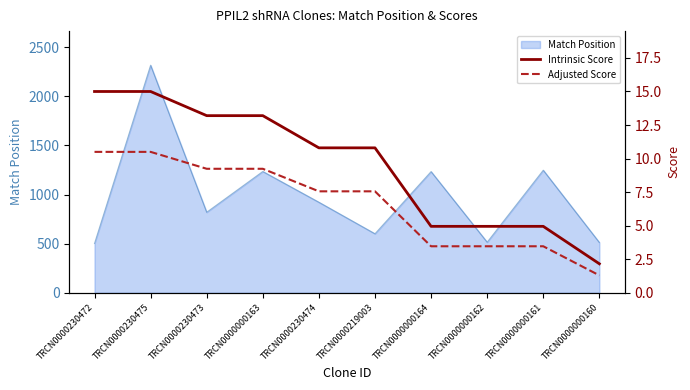

Reading right to left, extract all data points from this chart.

Intrinsic Score: 2.2	5.0	5.0	5.0	10.8	10.8	13.2	13.2	15.0	15.0
Adjusted Score: 1.3	3.5	3.5	3.5	7.6	7.6	9.2	9.2	10.5	10.5